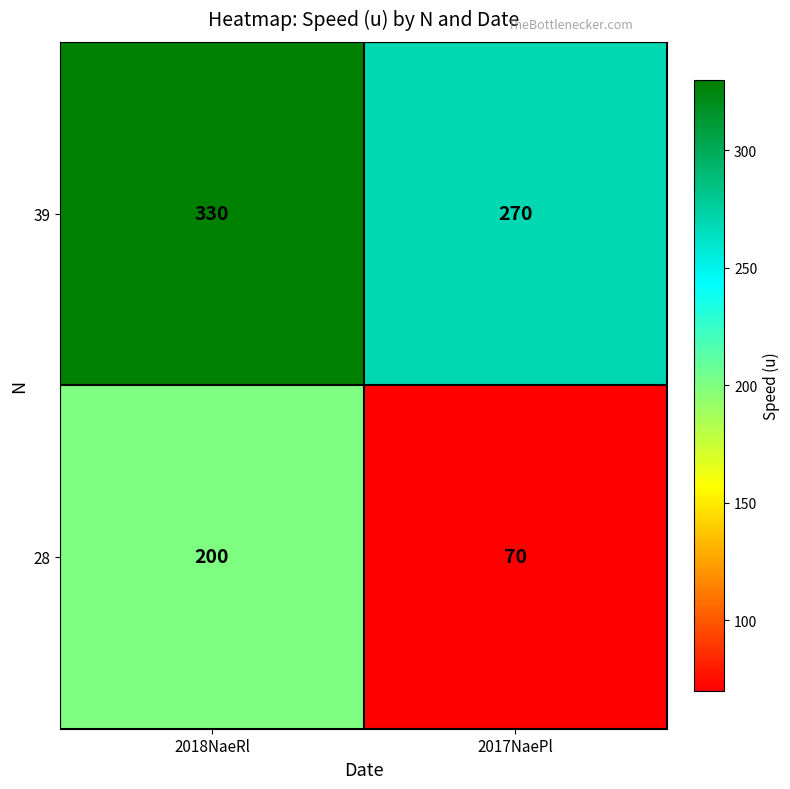

What is the lowest value of the 39 series?

270